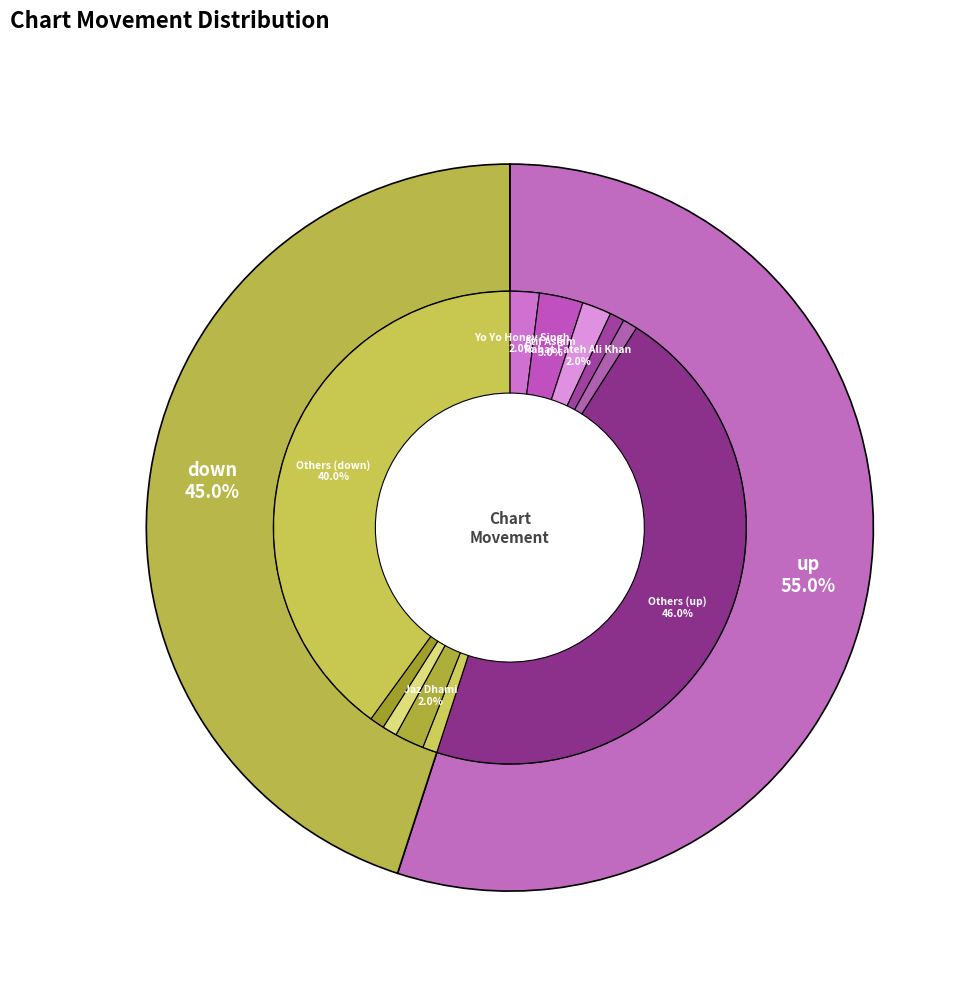

What portion of the pie excludes down?

55.0%